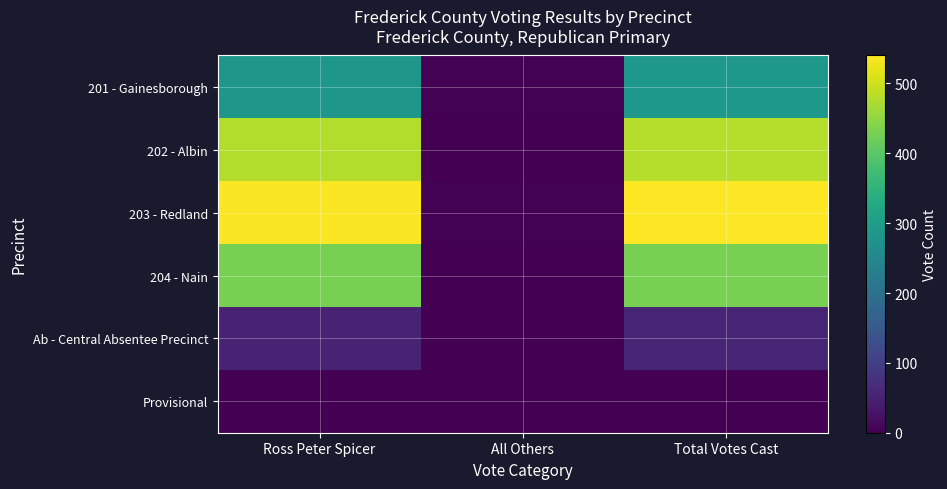

Which series has the largest total across all categories?

203 - Redland